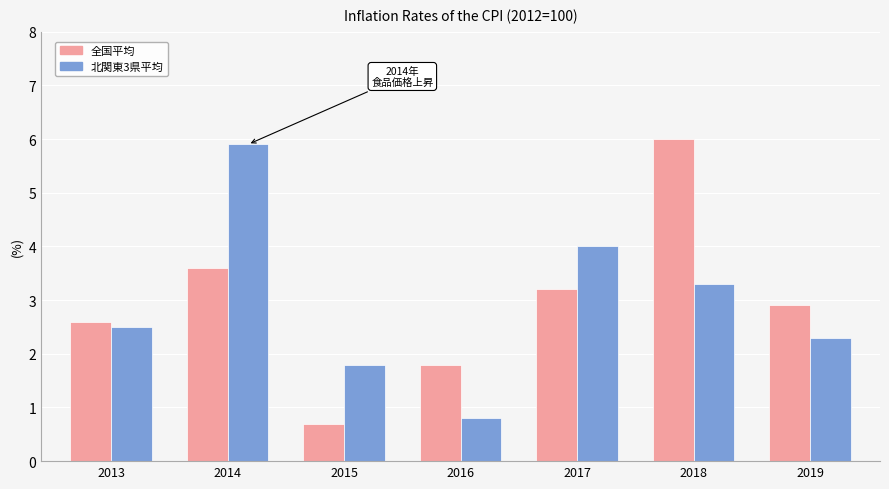

What is the total value across all series at 2013?

5.1